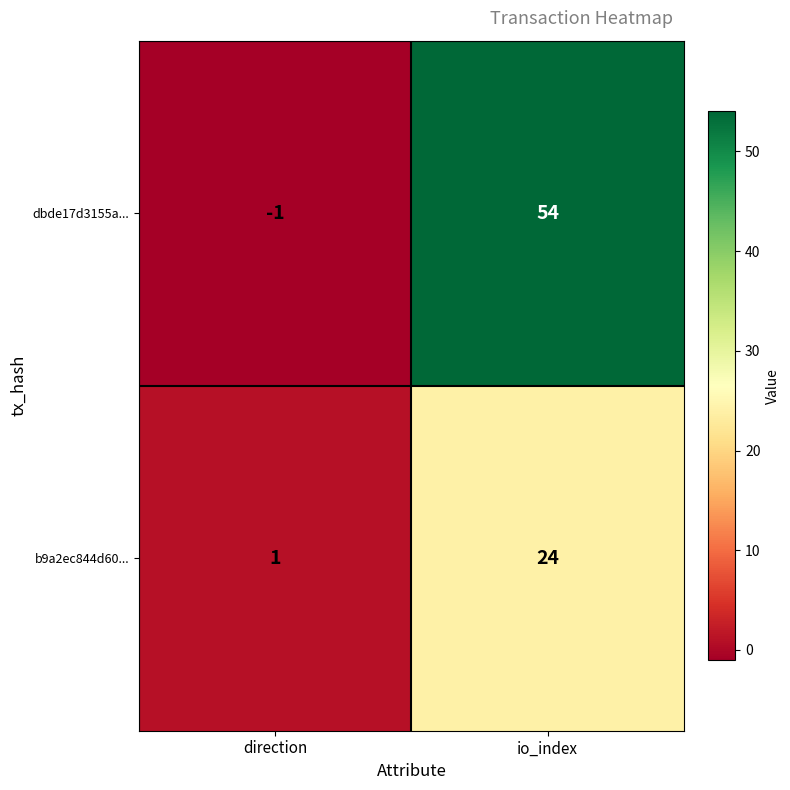

The value of dbde17d3155a... at direction is -1. True or false?

True